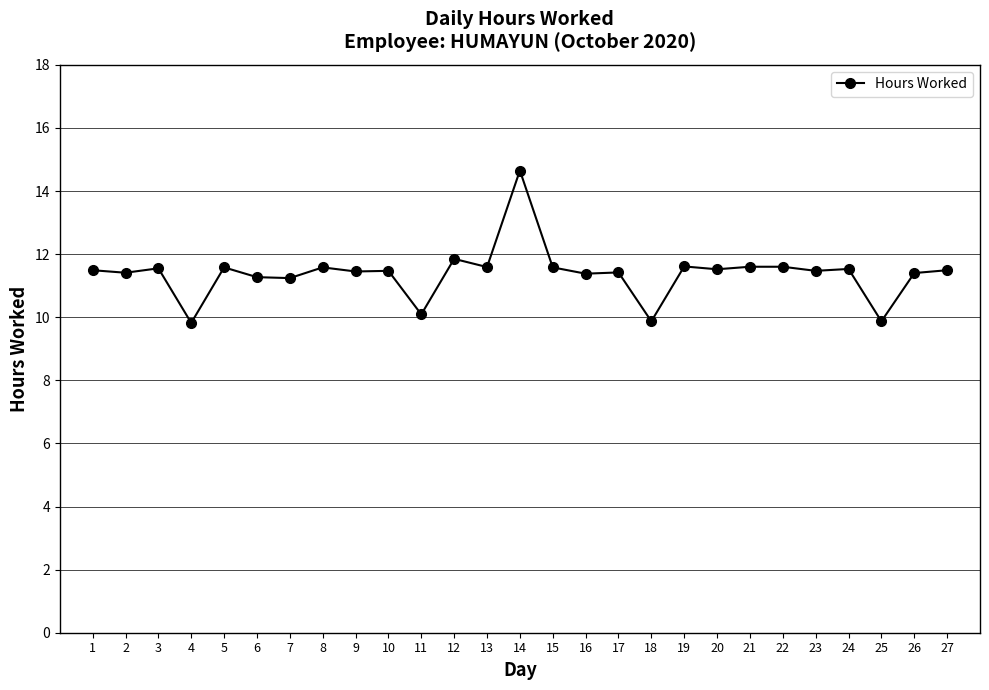

Is this an area chart (filled region under the line)?

No